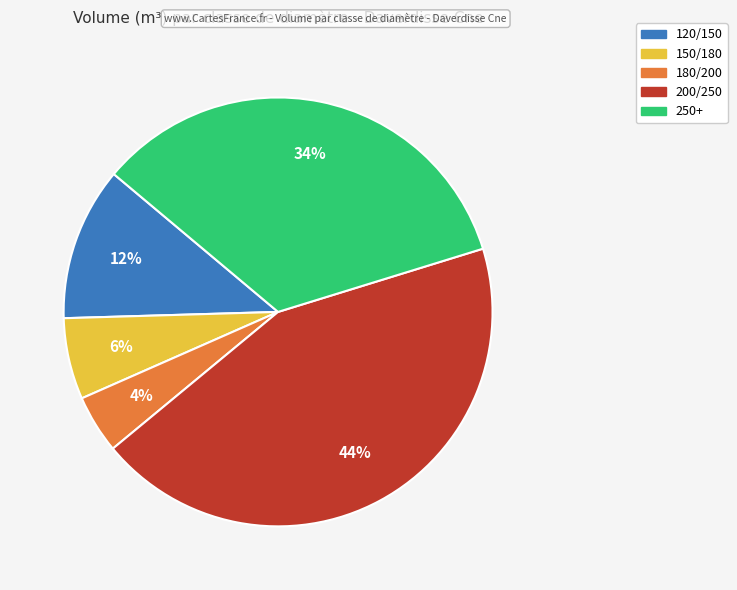

Does any single category account for the majority?

No